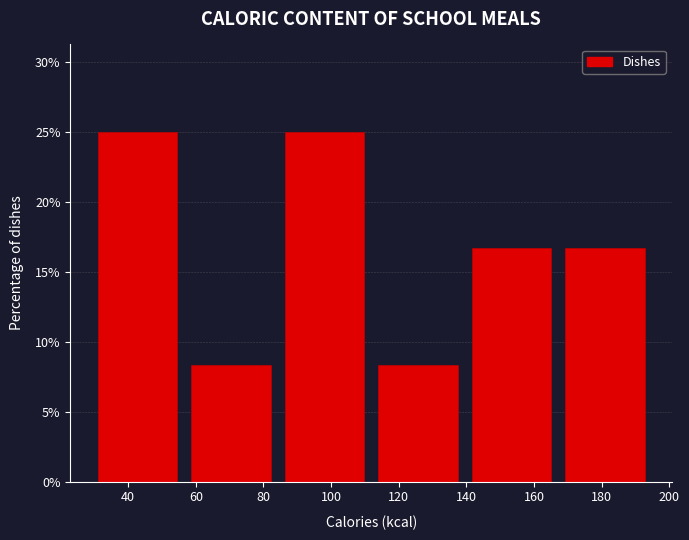

Reading left to right, transcribe this chart: for each bar, give the range it covers on the x-axis and its height. Neither the bar edges nor the heights are printed on the chart, so give them approximately, as read against the axes.

28 to 56: 25.0
56 to 84: 8.5
84 to 112: 25.0
112 to 140: 8.5
140 to 168: 16.5
168 to 194: 16.5